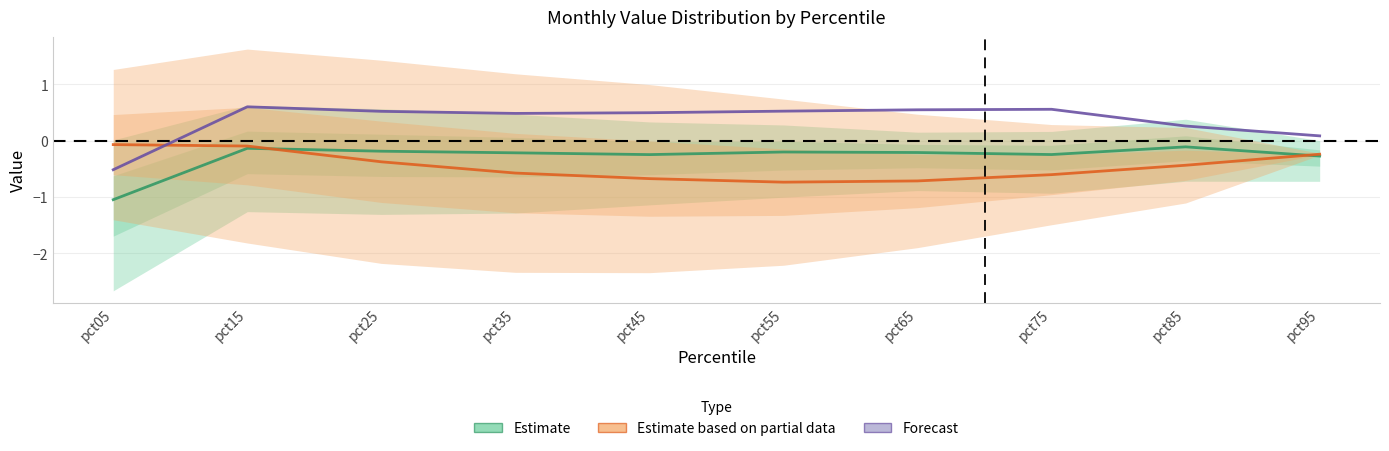

At which category does Estimate based on partial data reach its first local valley?

pct55